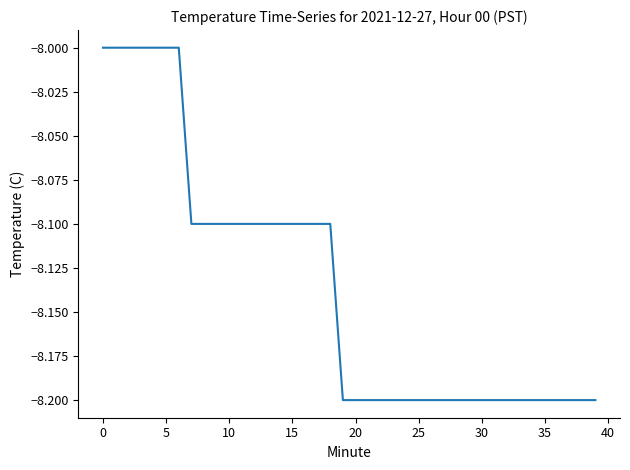

Reading left to right, extract all data points from this chart.

-8.0	-8.0	-8.0	-8.0	-8.0	-8.0	-8.0	-8.1	-8.1	-8.1	-8.1	-8.1	-8.1	-8.1	-8.1	-8.1	-8.1	-8.1	-8.1	-8.2	-8.2	-8.2	-8.2	-8.2	-8.2	-8.2	-8.2	-8.2	-8.2	-8.2	-8.2	-8.2	-8.2	-8.2	-8.2	-8.2	-8.2	-8.2	-8.2	-8.2